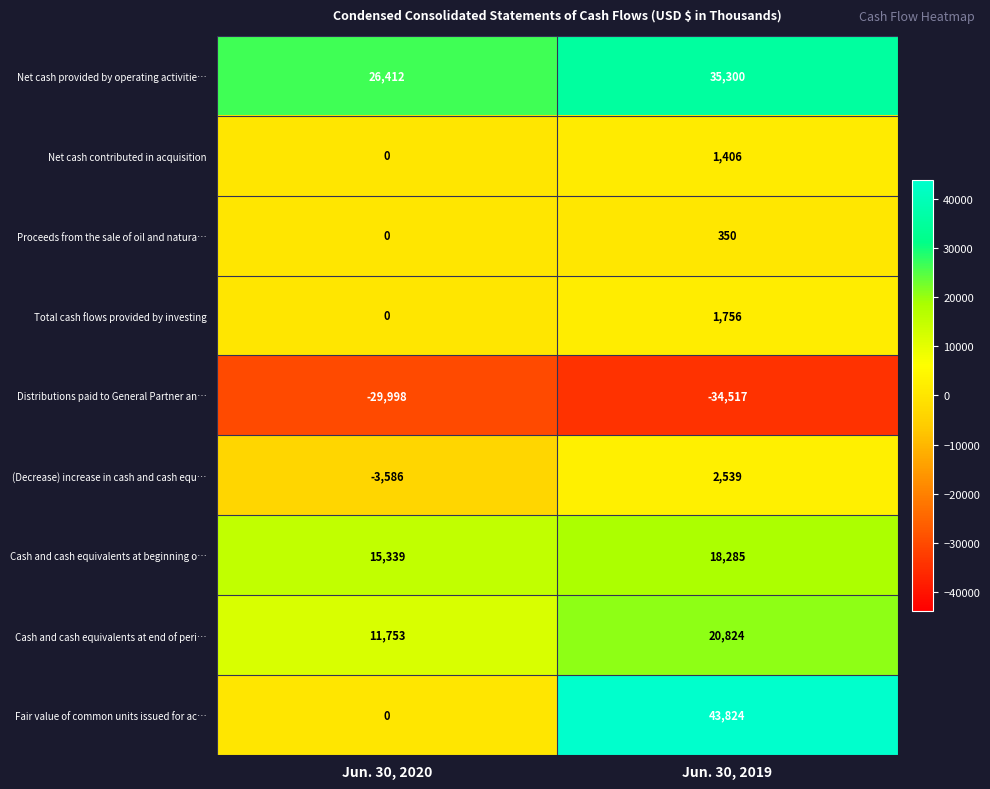

What is the sum of all Net cash contributed in acquisition values?

1406